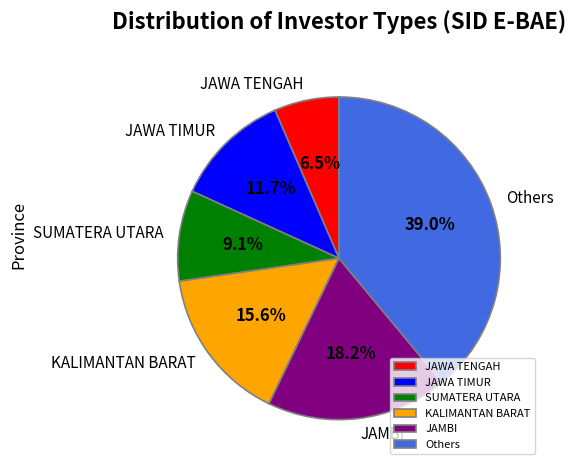

How many segments does this pie chart have?

6